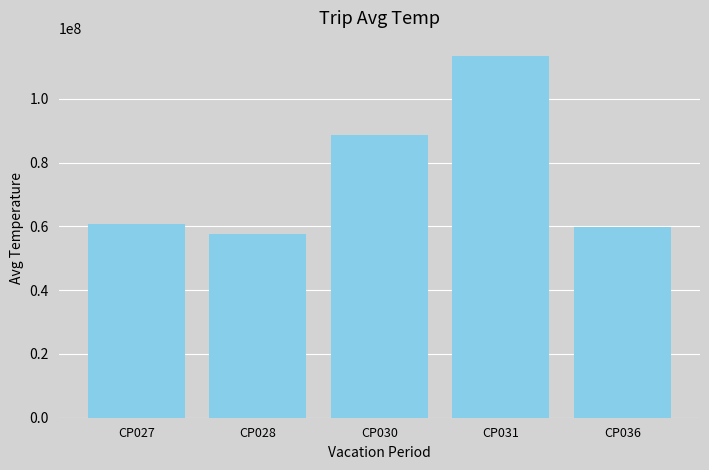

What is the difference between the maximum and second lowest values?

53538100